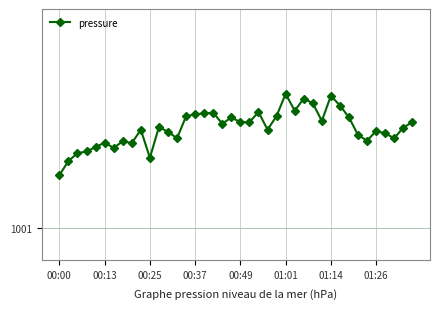

True or false: there are more than 2 points higher than both neighbors.

True